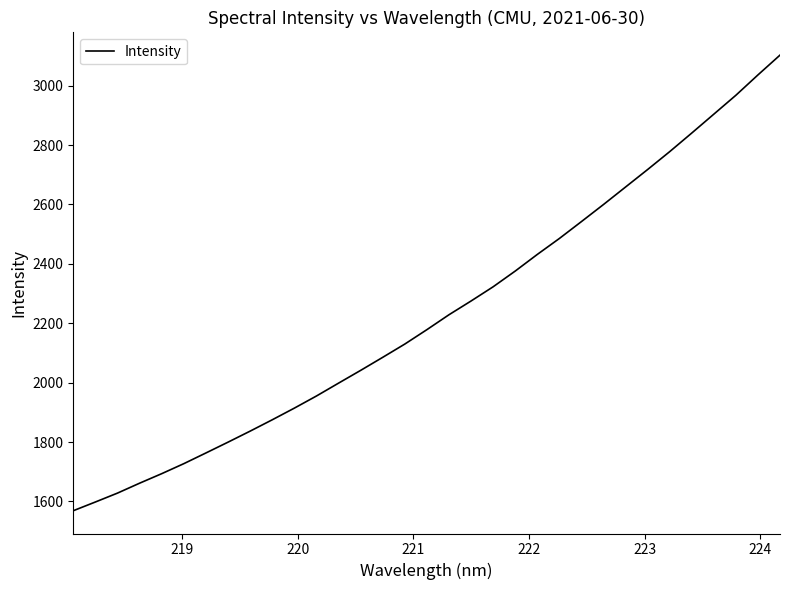

What is the smallest value displayed?

1568.9